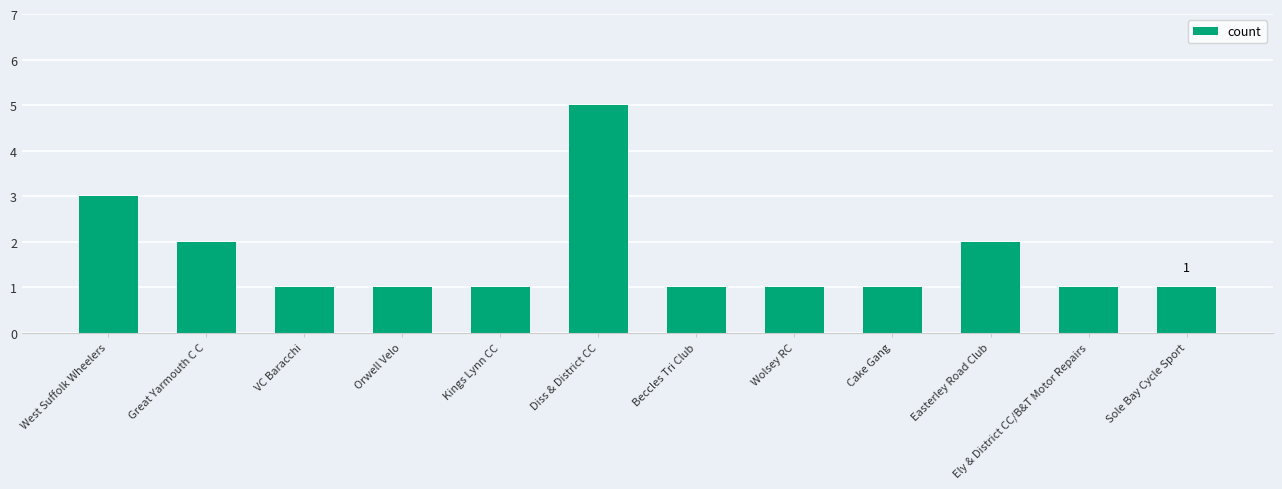

What position from the right is Kings Lynn CC?

8